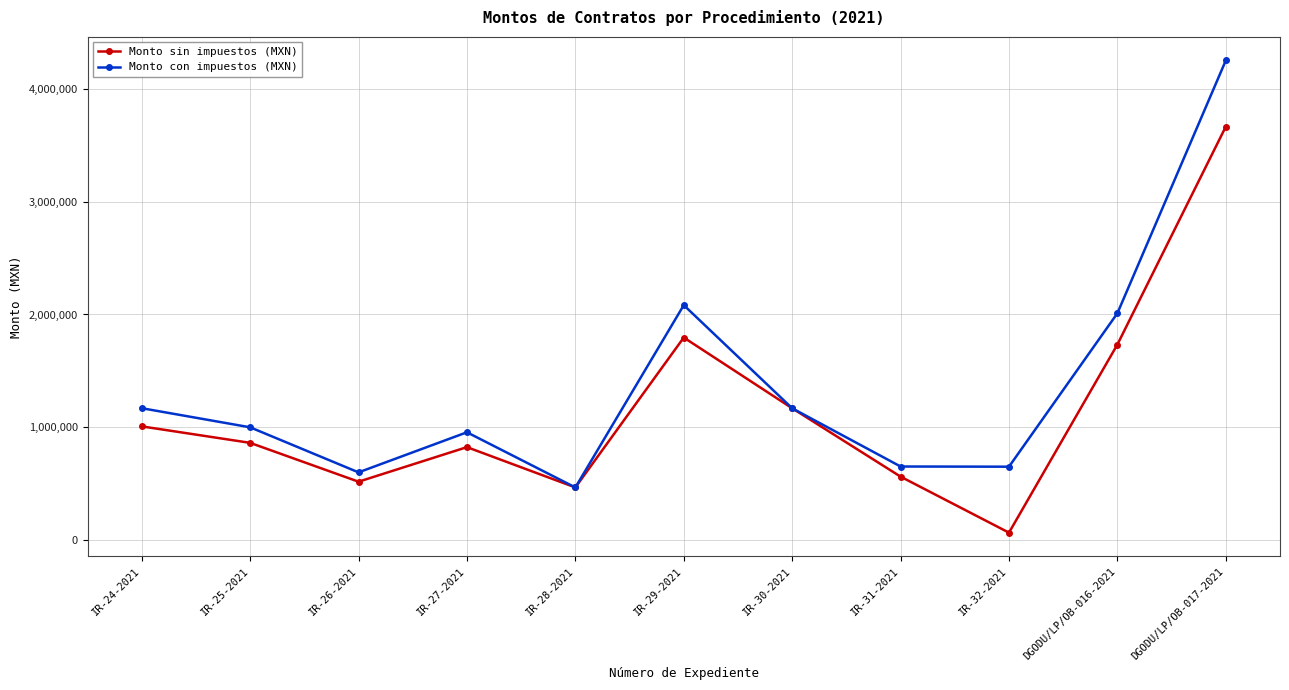

Rank the series by their maximum value, from highest to lowest.

Monto con impuestos (MXN), Monto sin impuestos (MXN)